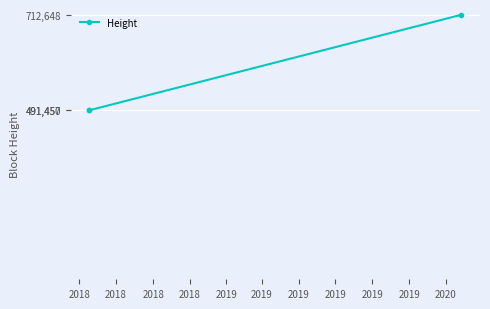

What is the greatest value displayed?

712648